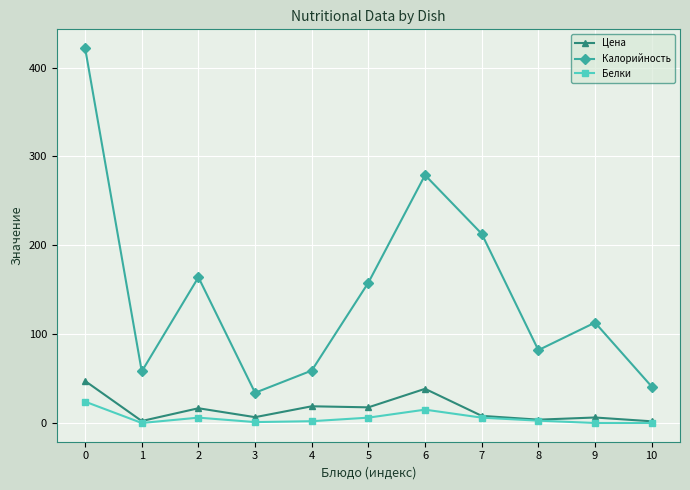

True or false: Цена has more than 1 interior local peaks.

True